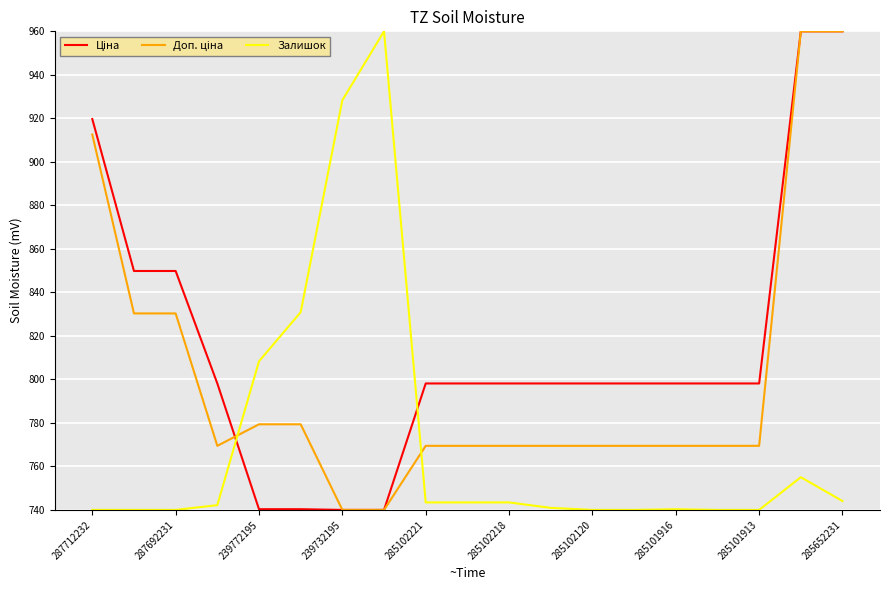

What is the minimum value shown in the chart?

740.0